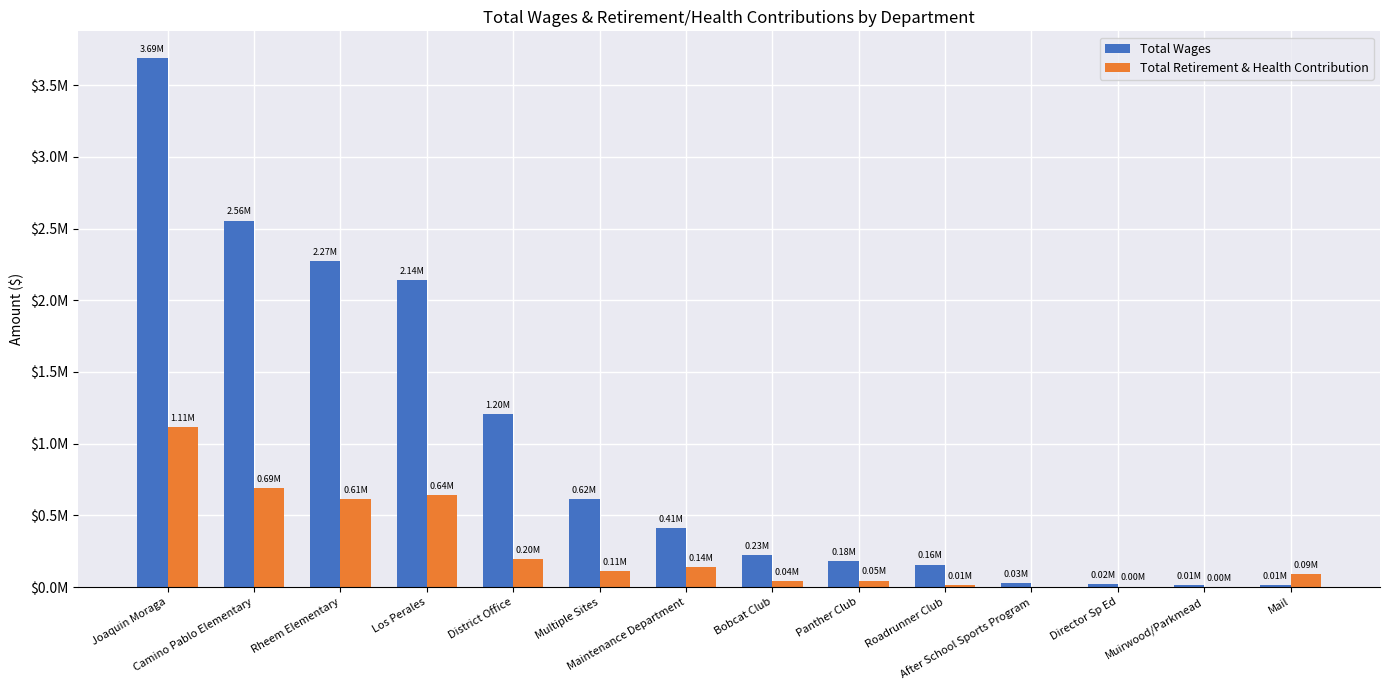

Reading left to right, what are all the values shown in this chart?

Total Wages: Joaquin Moraga=3690827	Camino Pablo Elementary=2555098	Rheem Elementary=2270409	Los Perales=2142811	District Office=1204783	Multiple Sites=615444	Maintenance Department=410432	Bobcat Club=225240	Panther Club=182777	Roadrunner Club=156012	After School Sports Program=25650	Director Sp Ed=21702	Muirwood/Parkmead=13107	Mail=10856
Total Retirement & Health Contribution: Joaquin Moraga=1114428	Camino Pablo Elementary=692505	Rheem Elementary=613718	Los Perales=641642	District Office=195201	Multiple Sites=108851	Maintenance Department=136859	Bobcat Club=39048	Panther Club=45417	Roadrunner Club=12411	After School Sports Program=0	Director Sp Ed=3053	Muirwood/Parkmead=353	Mail=89517